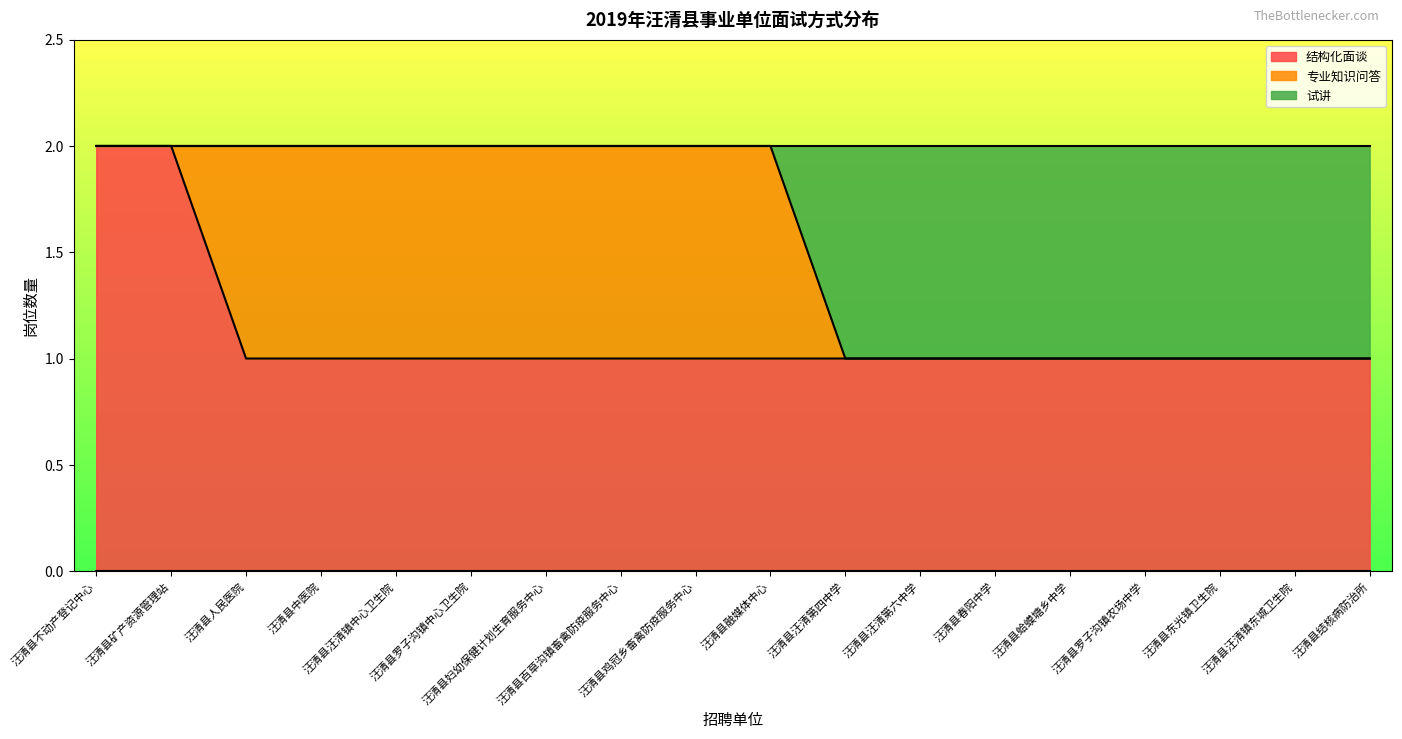

Is the value of 试讲 at 汪清县汪清第六中学 greater than the value of 结构化面谈 at 汪清县春阳中学?

No